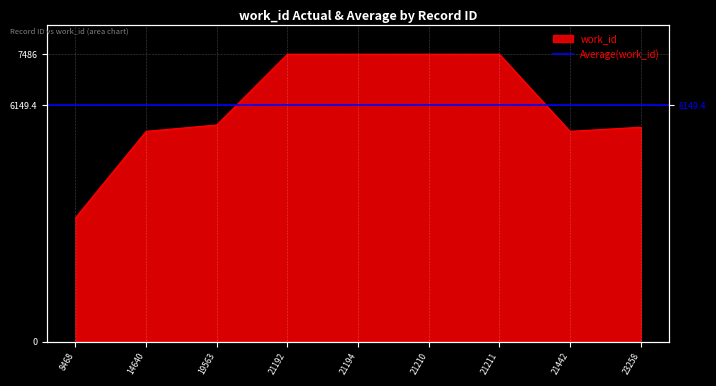

At which label does the data first exceed 5642?

21192